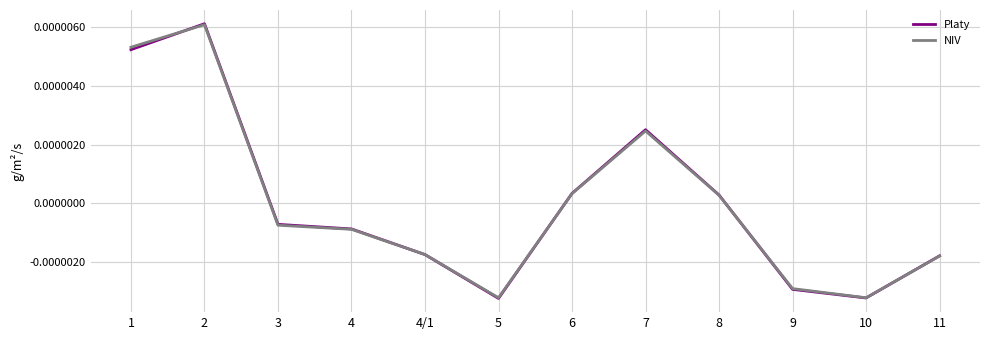

What position from the left is 6?

7